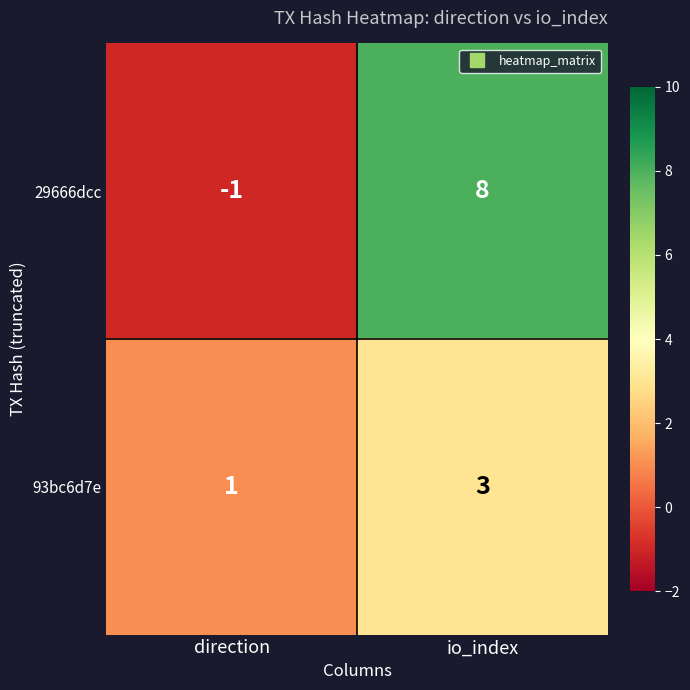

Which series changed the most between direction and io_index?

29666dcc